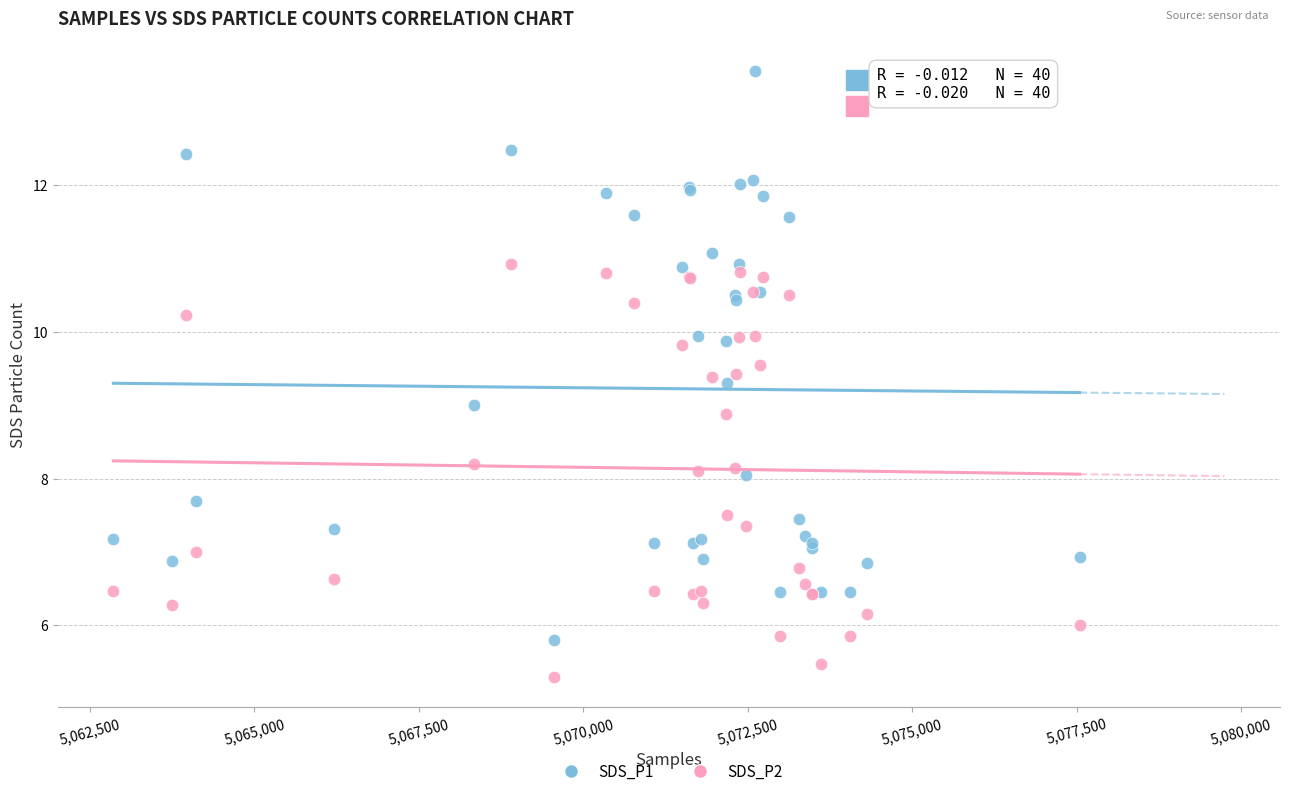

Which series has the largest Y range (max minus min)?

SDS_P1